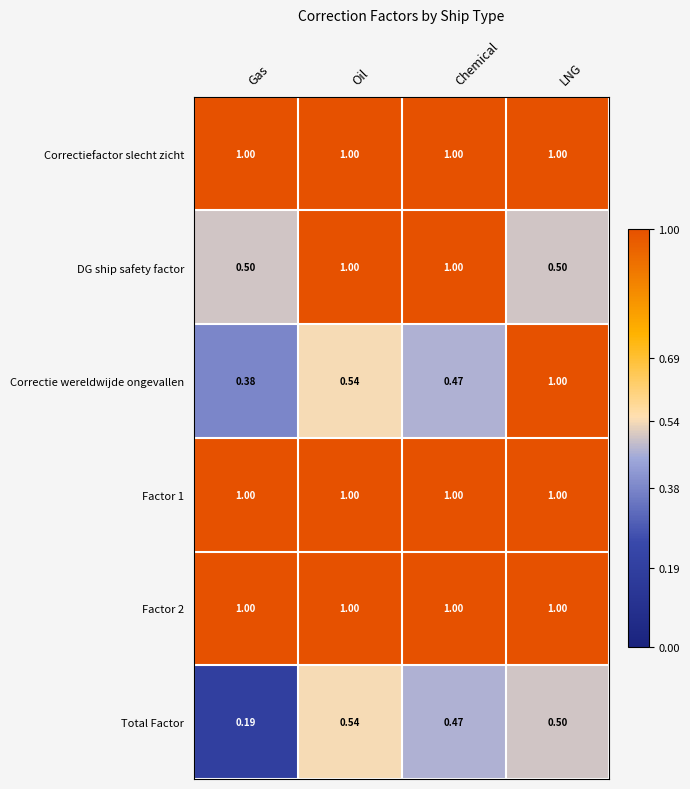

Which category has the highest value in the Total Factor series?

Oil